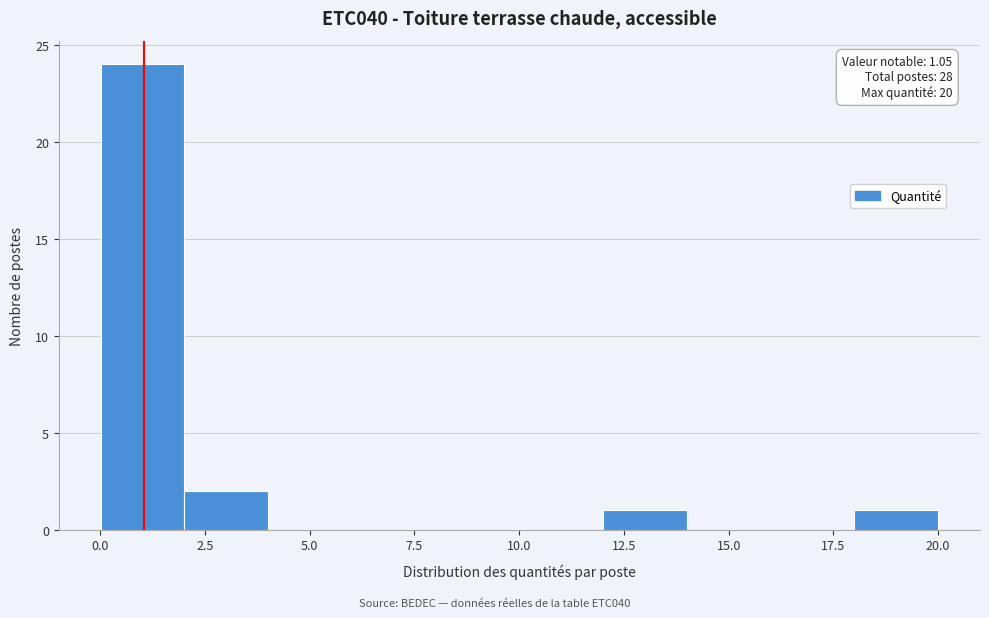

Around what value on the x-axis is the tallest bar? Give the approximate position of its centre, as read against the axis.

1.0